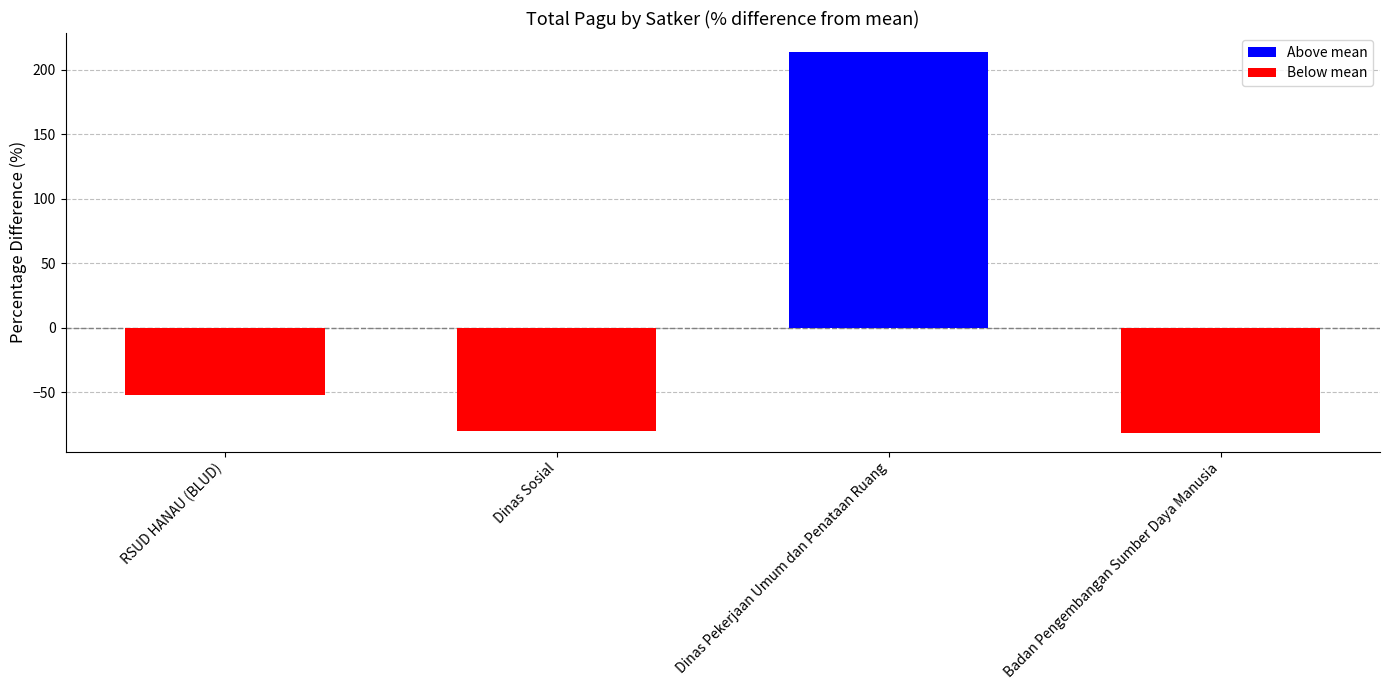

What is the approximate value at Dinas Sosial?

-80.1